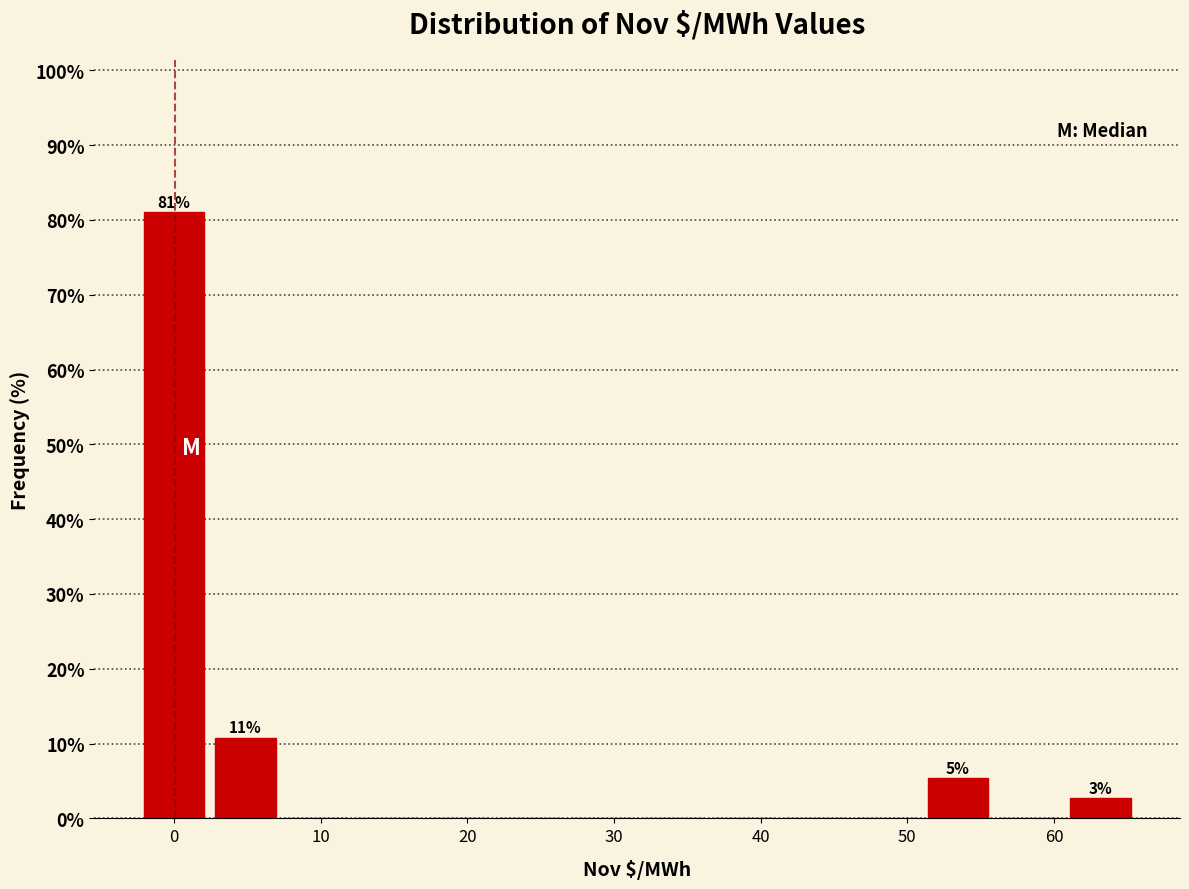

Over which range of the x-axis is the bar tallest?

-2 to 3